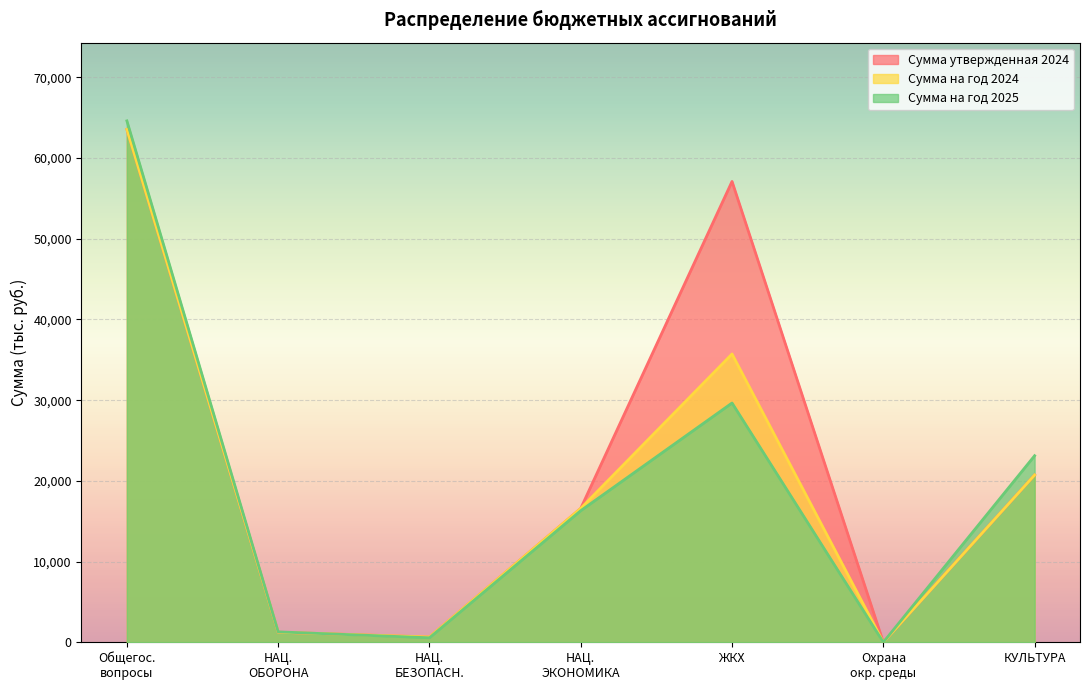

What is the maximum value for Сумма утвержденная 2024?

63556.4